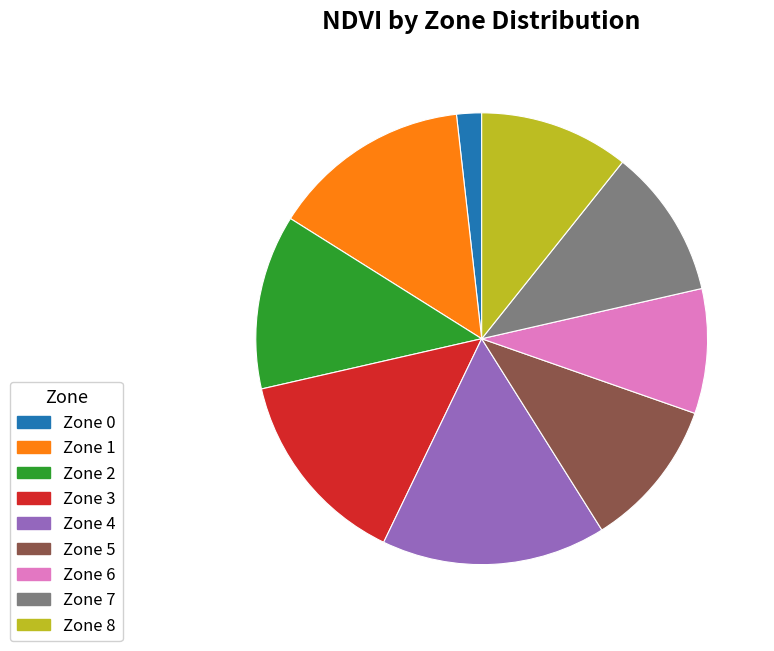

Is the sum of Zone 2 and Zone 6 greater than half?

No